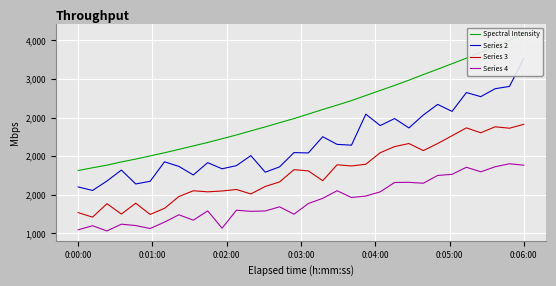

How many values in the Spectral Intensity series exceed 2545?

16